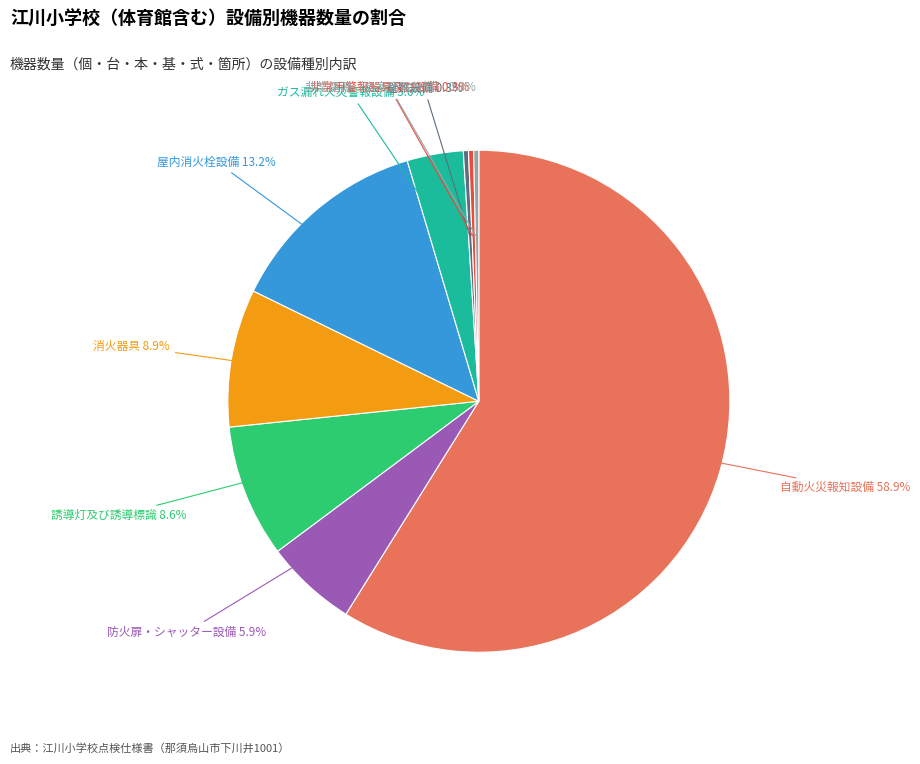

Combined, do 消火器具 and 誘導灯及び誘導標識 account for over 50%?

No